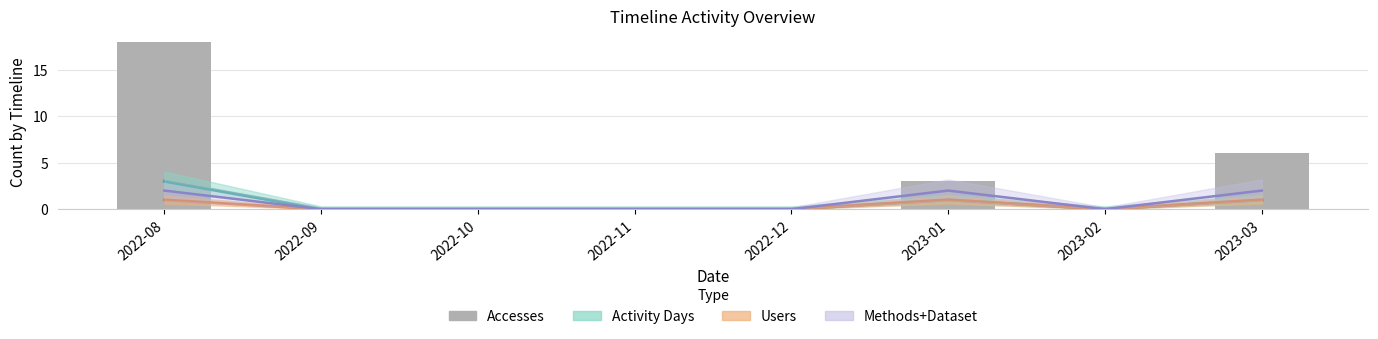

What position from the right is 2022-10?

6